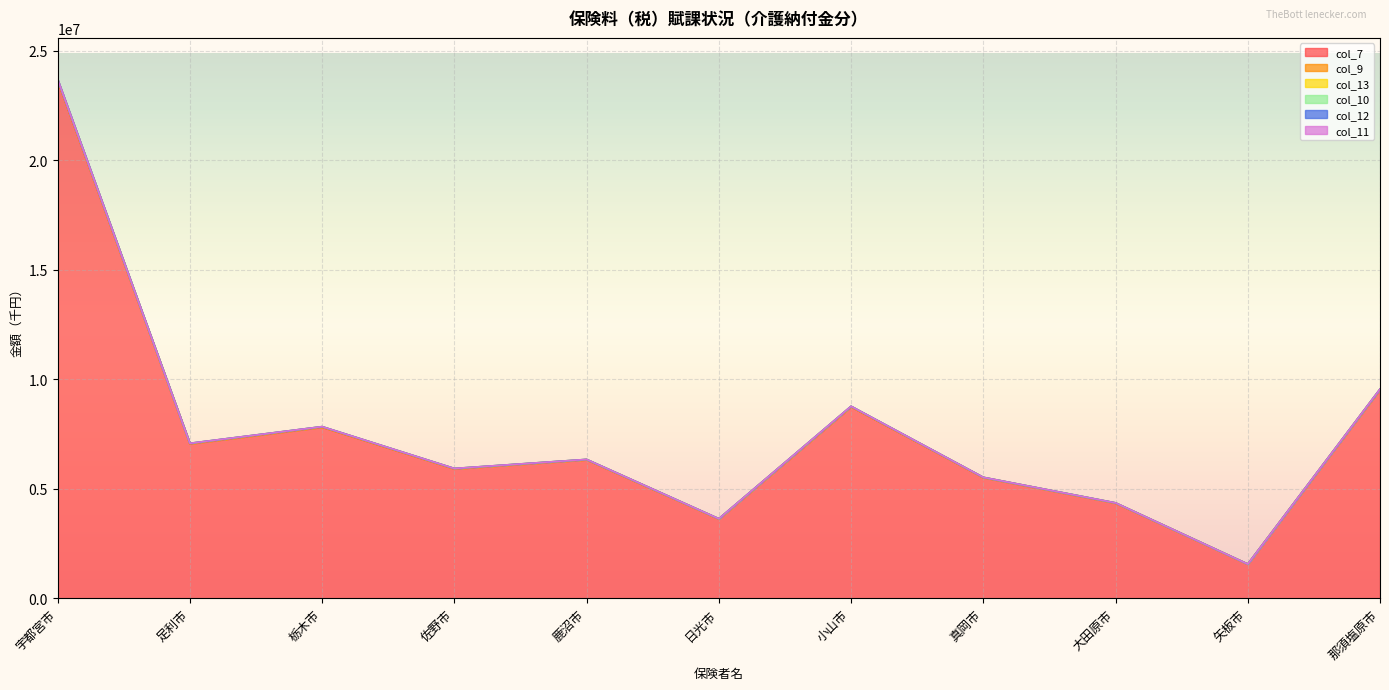

True or false: col_9 and col_13 cross at least once.

False